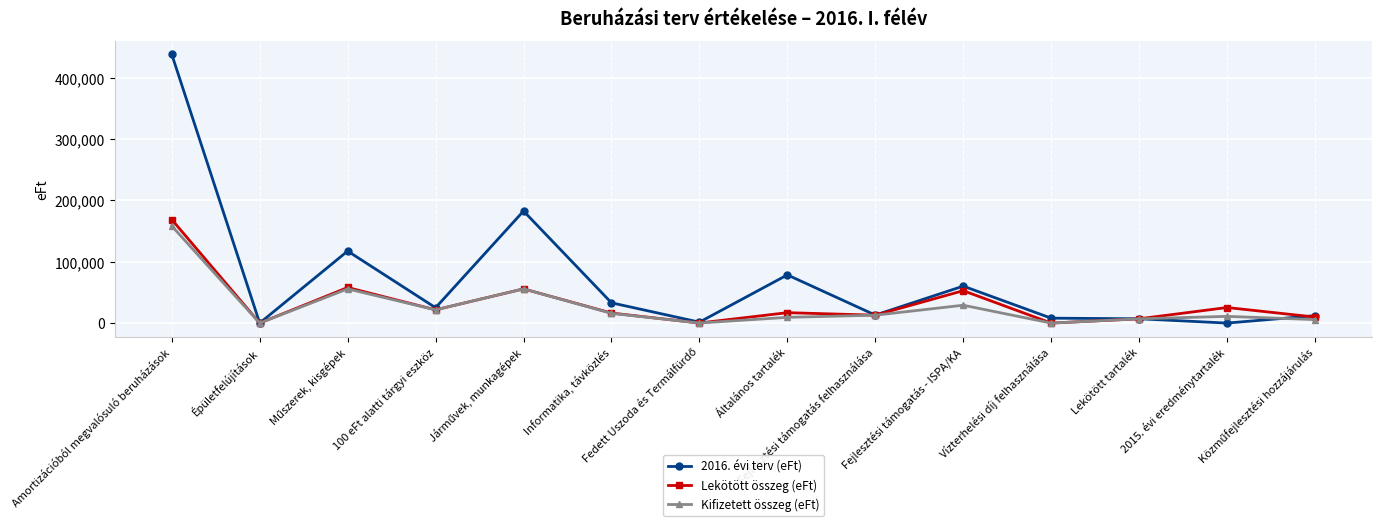

Which series has the largest total across all categories?

2016. évi terv (eFt)